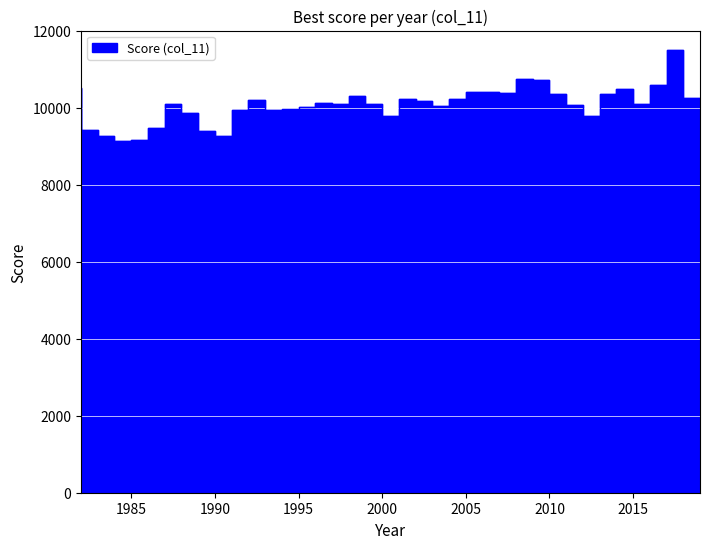

The value at 2008 is 14108. True or false?

False